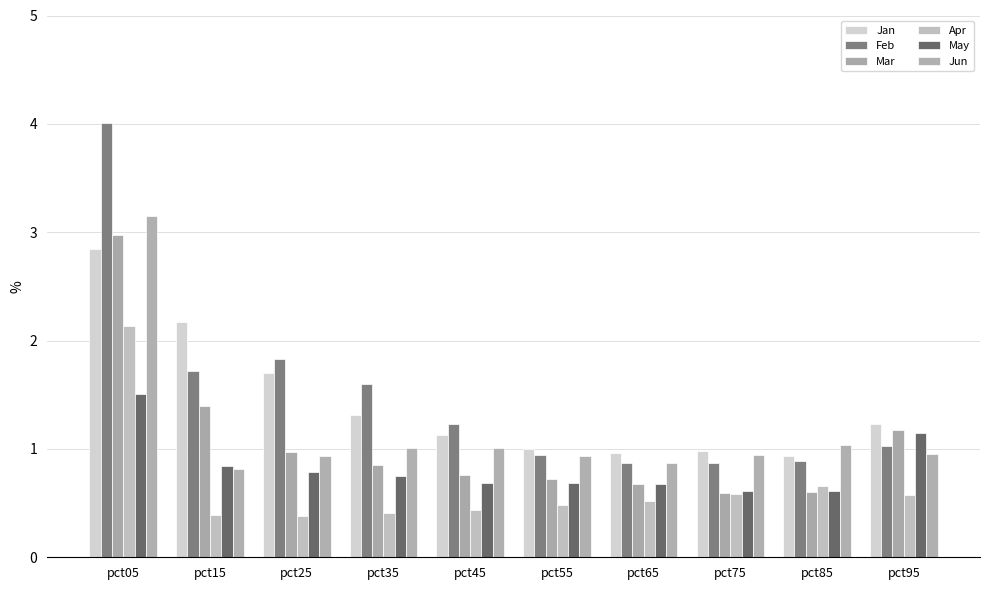

Is it true that Feb equals 0.9 at pct85?

True